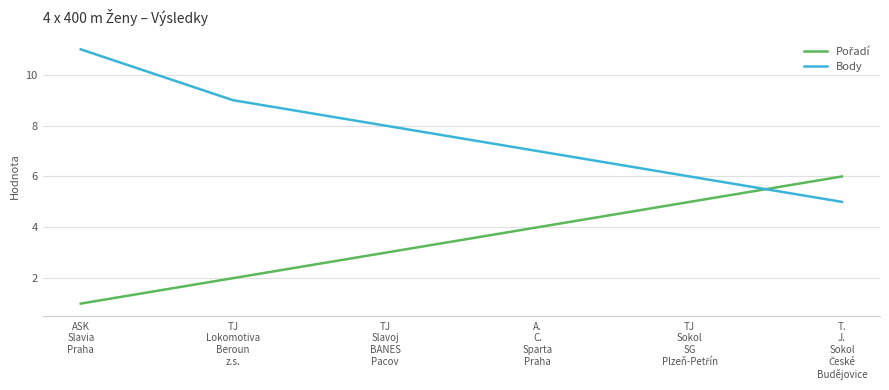

What is the difference between the maximum and minimum values in the Body series?

6